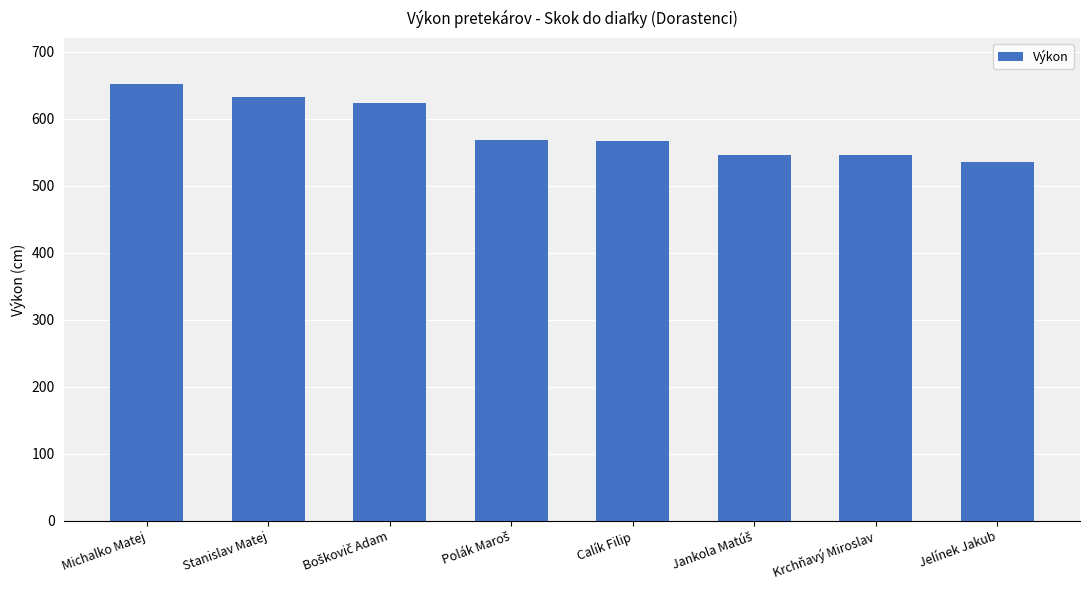

What is the ratio of the value at Krchňavý Miroslav to the value at Michalko Matej?

0.8